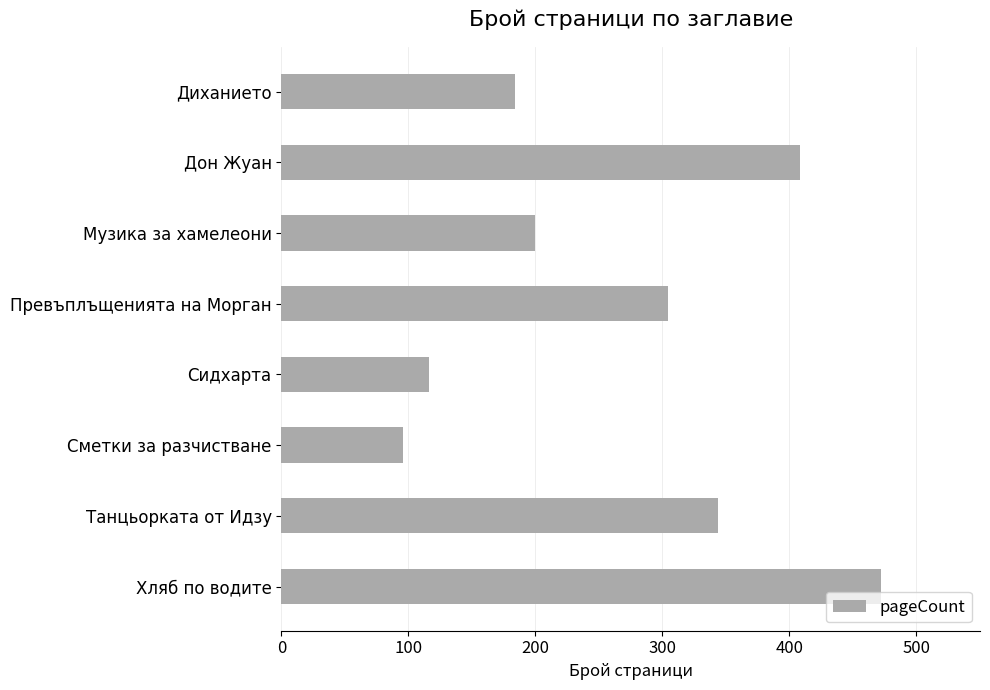

What is the label of the 6th bar from the top?

Сметки за разчистване